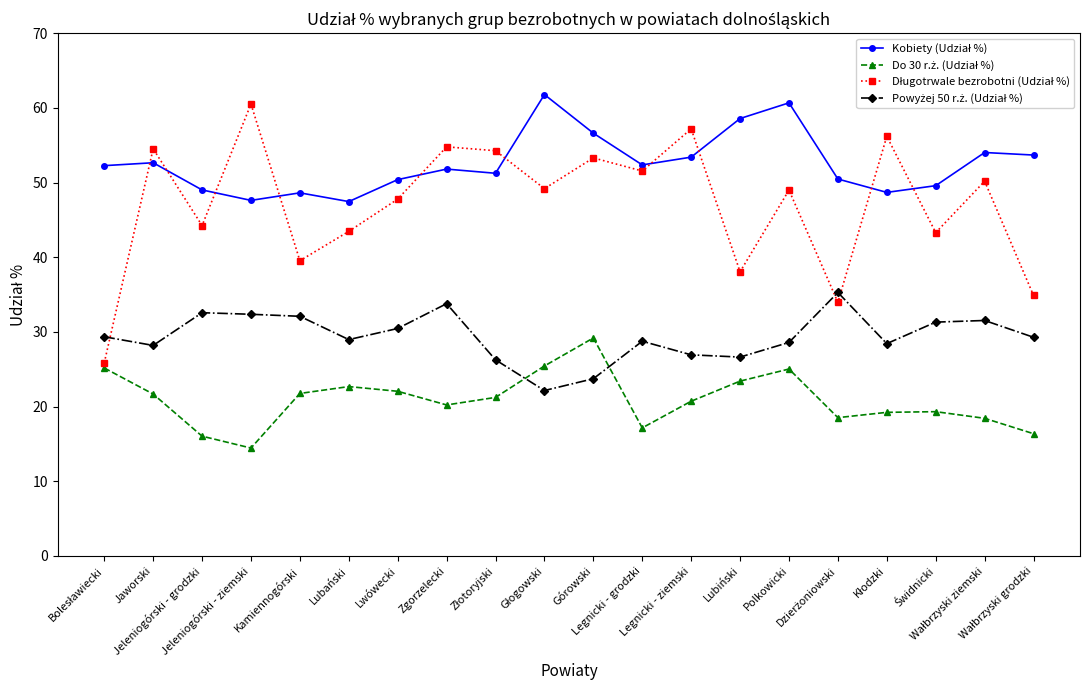

What is the maximum value shown in the chart?

61.8